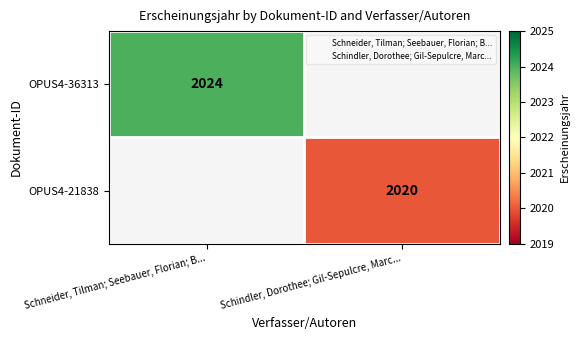

At which label does OPUS4-21838 reach its peak?

Schneider, Tilman; Seebauer, Florian; B...